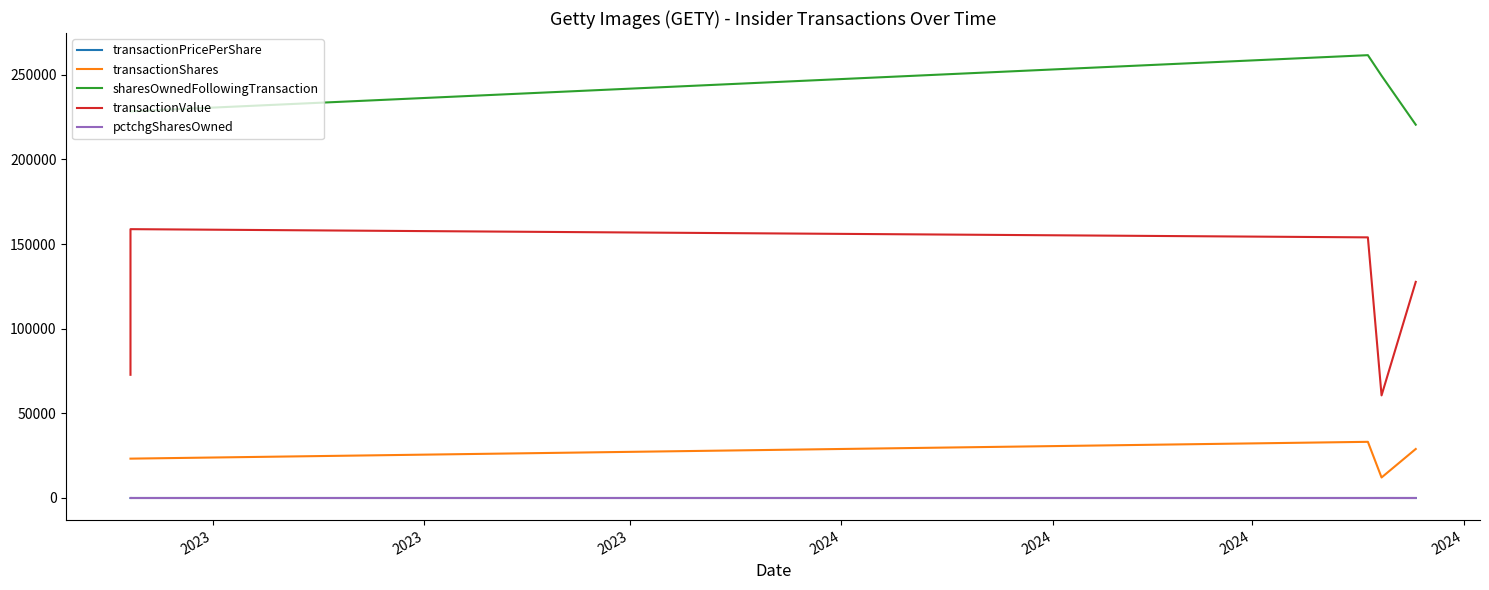

Is this an area chart (filled region under the line)?

No